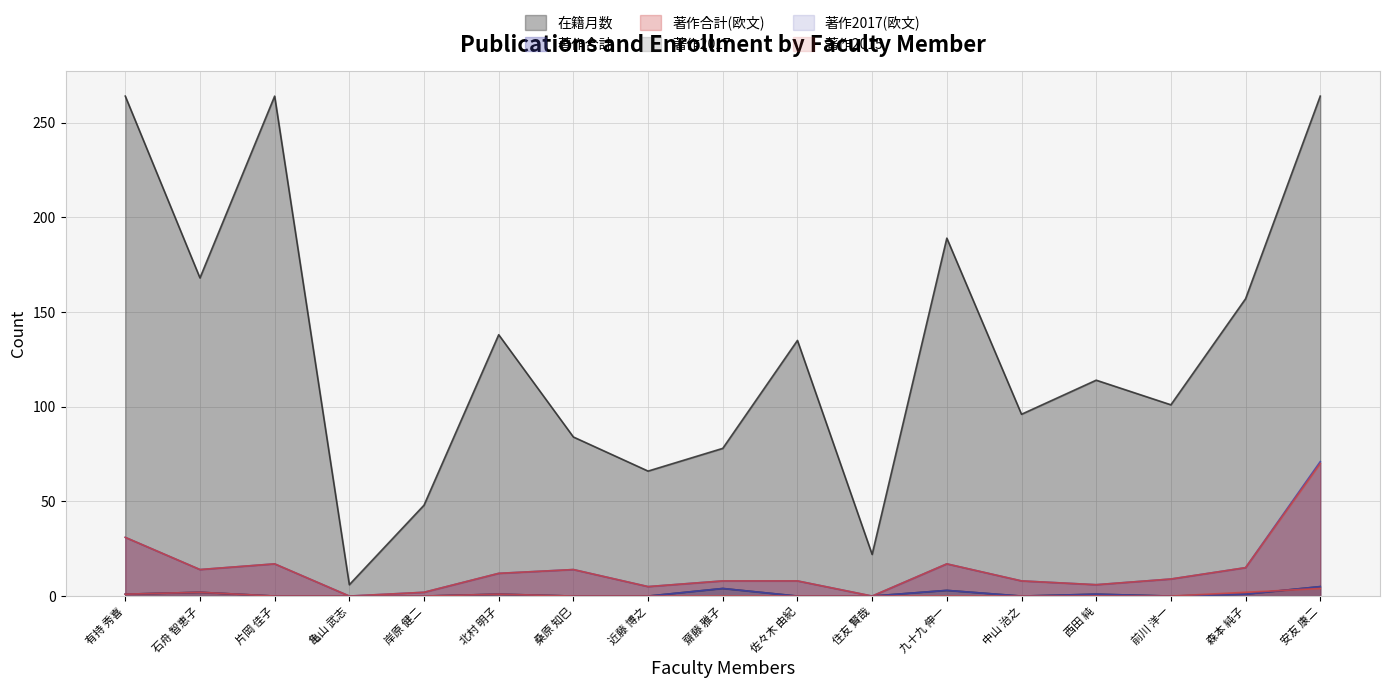

Where does the 著作合計(欧文) series first go above 9?

有持 秀喜